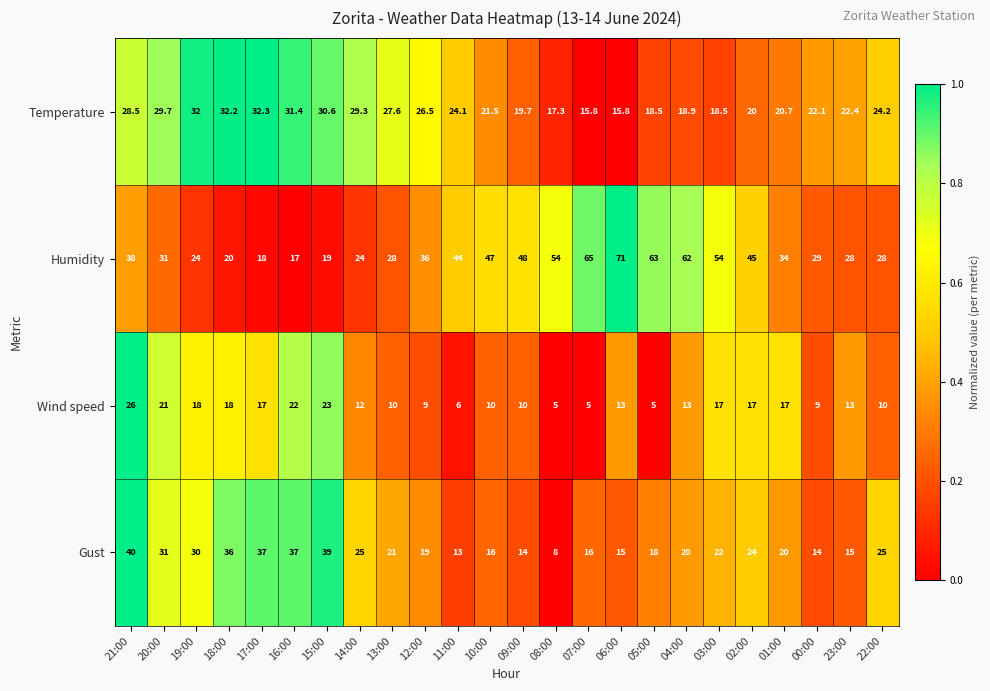

Which series has the widest spread of values?

Humidity